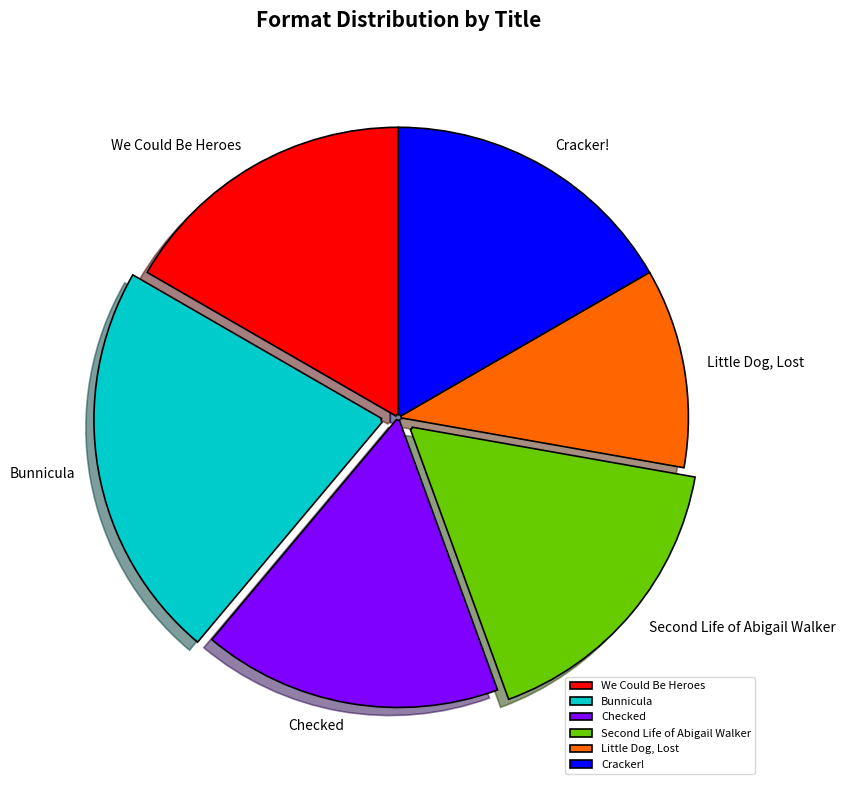

Is the sum of Checked and Little Dog, Lost greater than half?

No